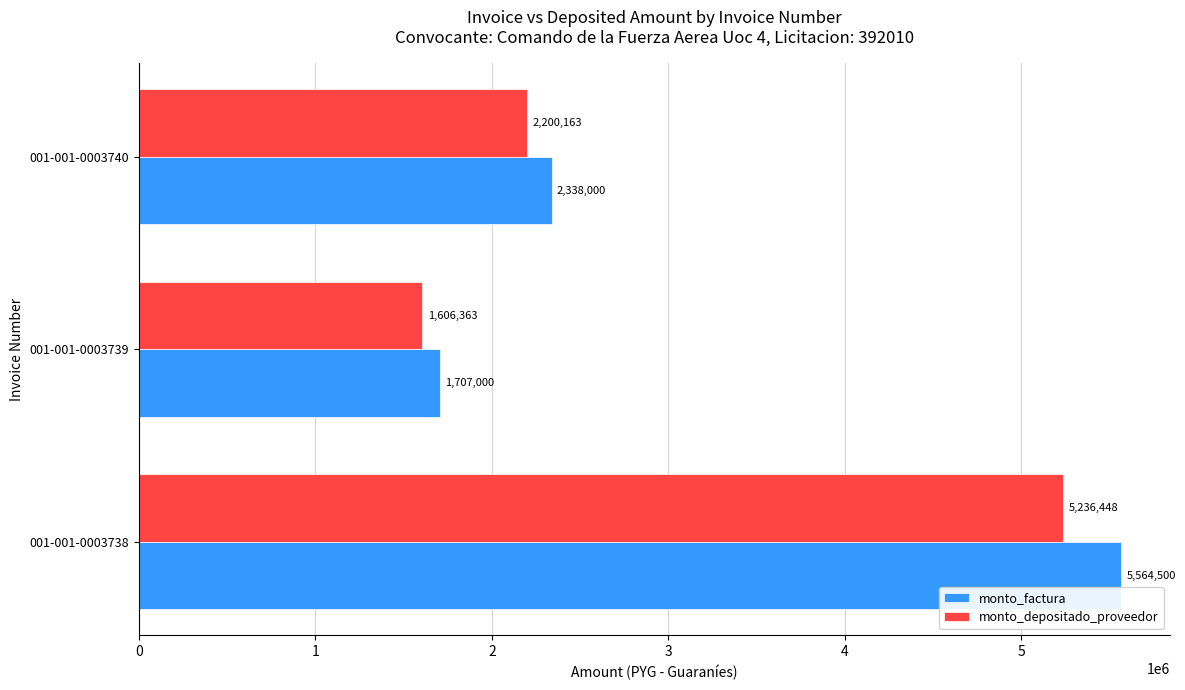

How many data points in monto_factura are less than 2338000?

1